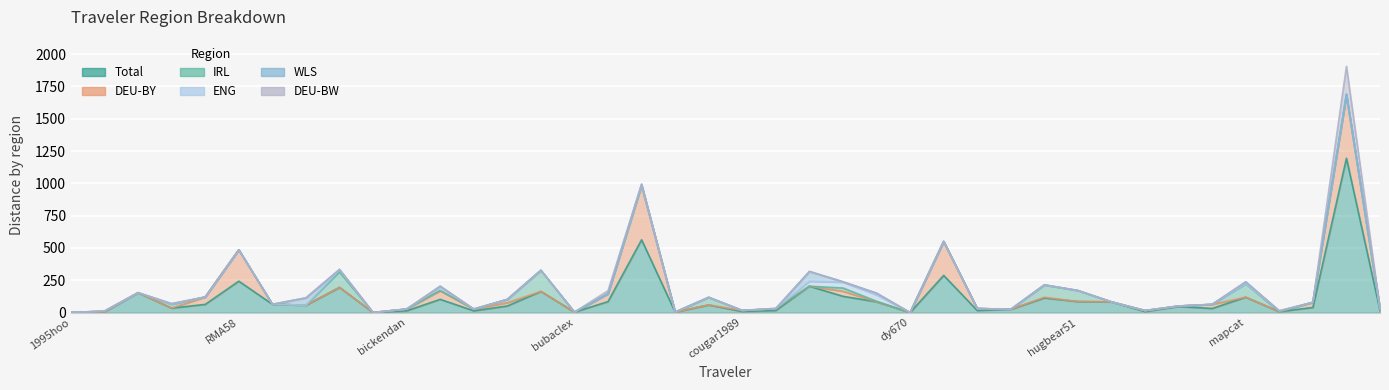

What is the sum of all DEU-BY values?

1826.3